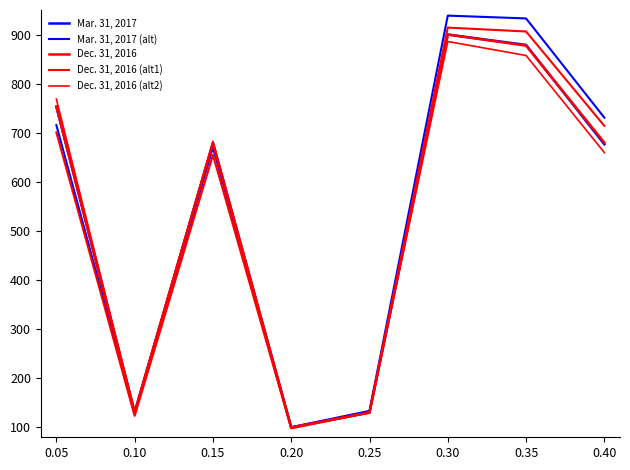

How many lines are shown in the chart?

5